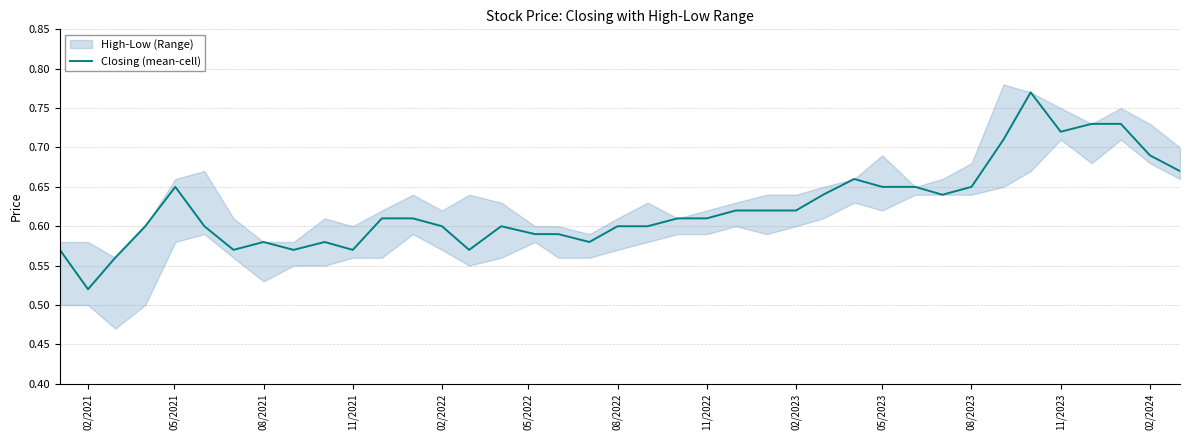

The value of Closing (mean-cell) at 08/2021 is 1.0. True or false?

False